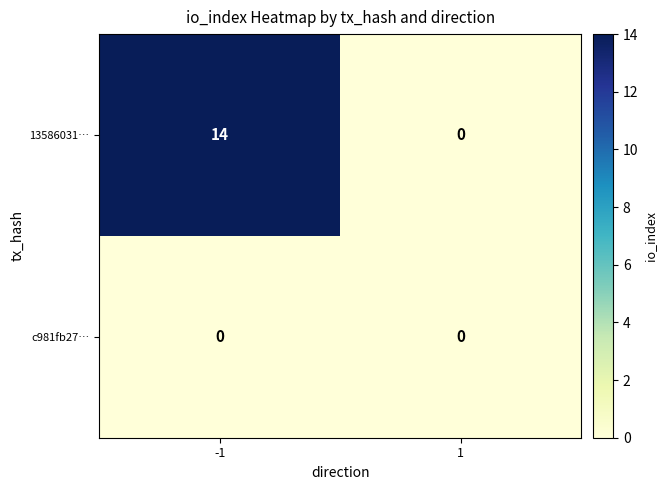

The value of c981fb27… at -1 is 0. True or false?

True